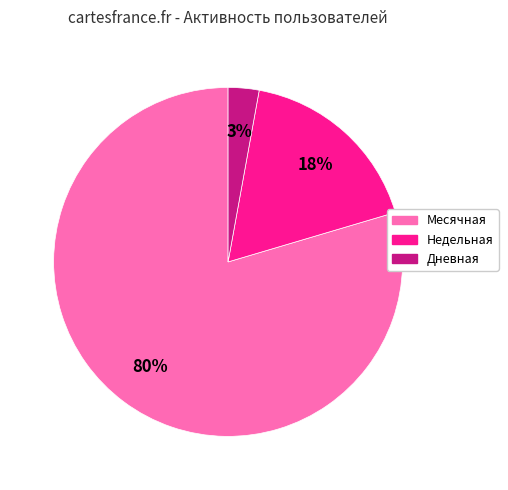

To the nearest percent, what is the average slice percentage?

33%